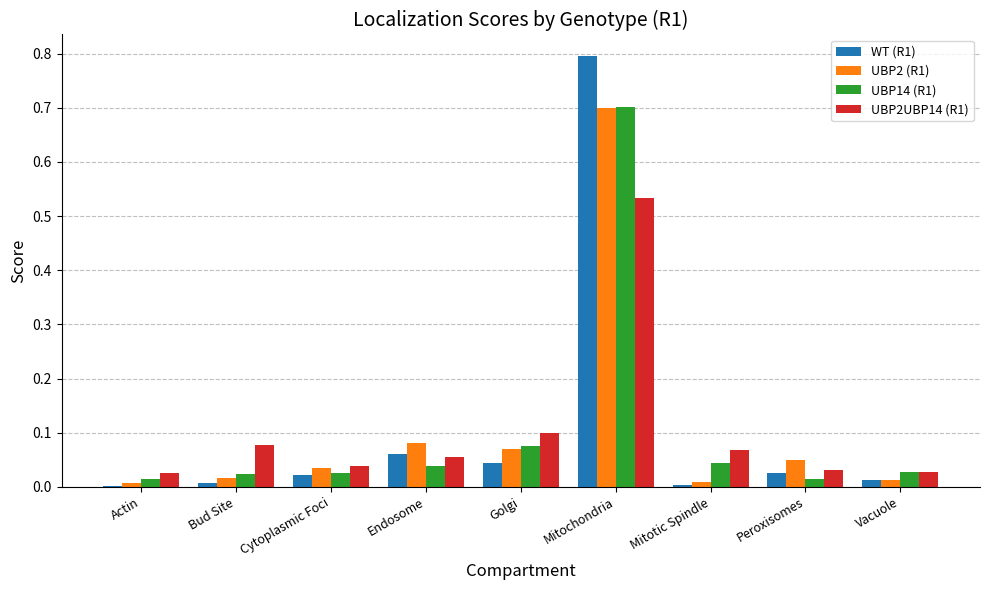

What is the sum of all UBP14 (R1) values?

1.0